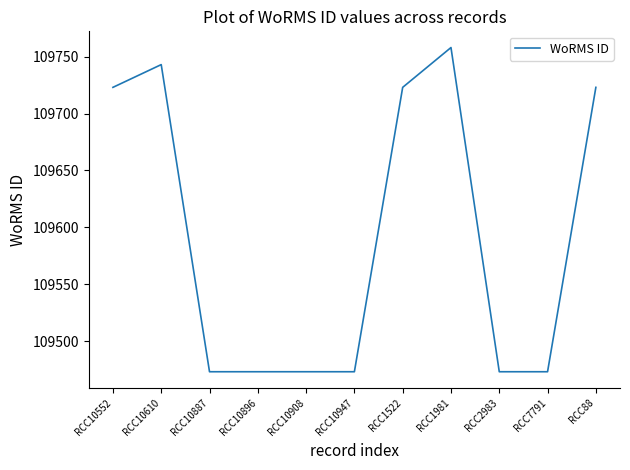

What is the difference between the maximum and second lowest values?

285